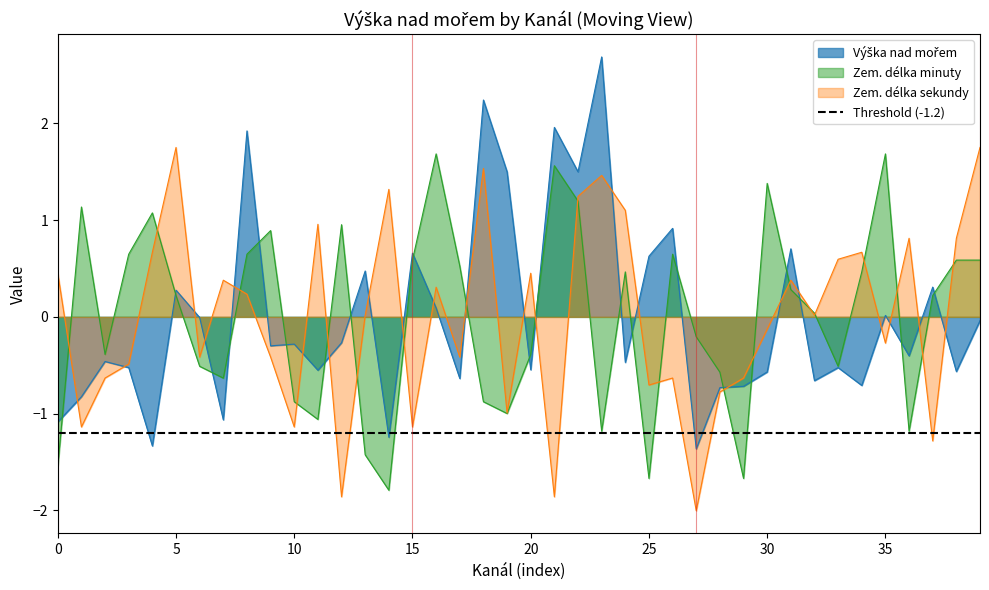

The value of Zem. délka minuty at 20 is -0.4. True or false?

True